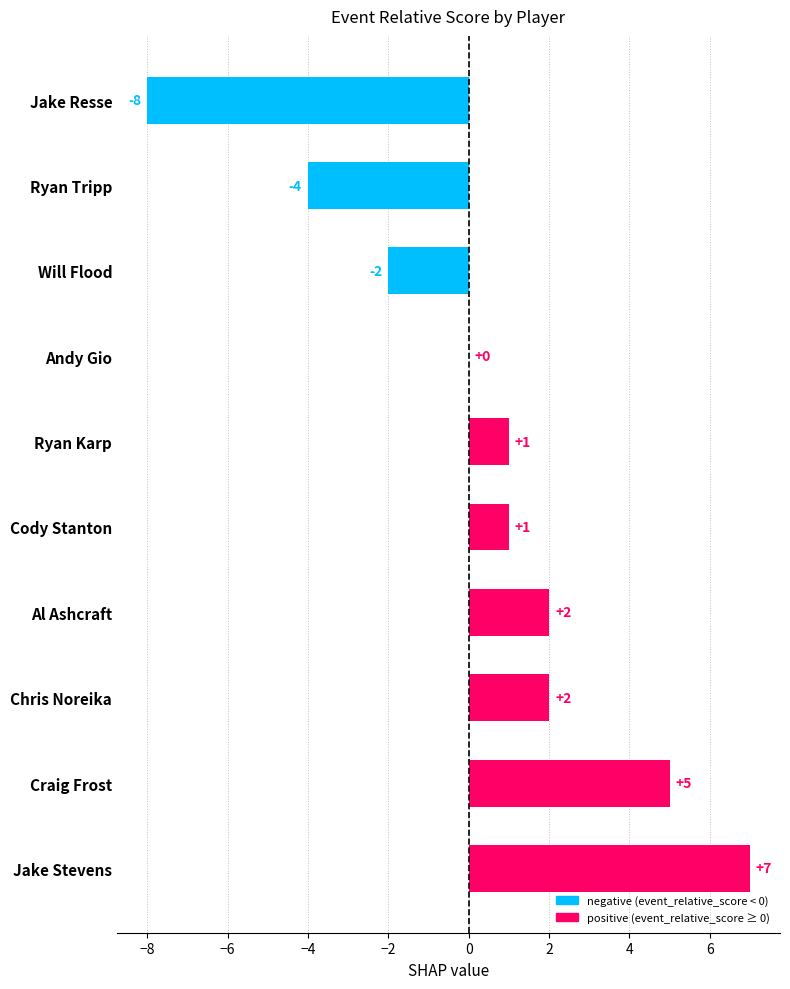

Are the bars grouped side by side (vs. stacked)?

No